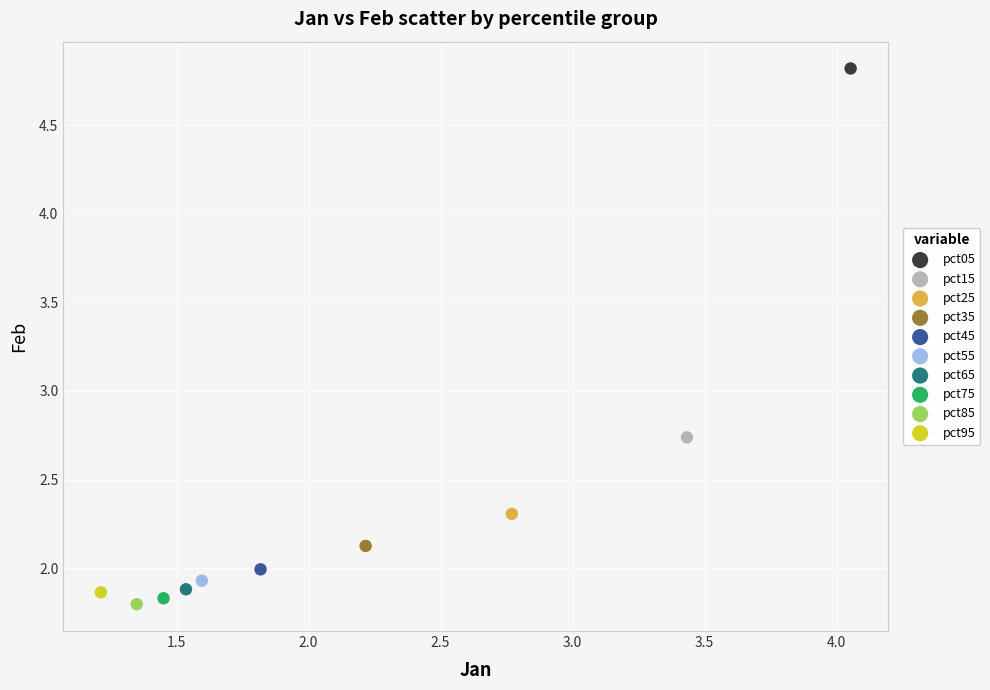

What are all the series names shown in the legend?

pct05, pct15, pct25, pct35, pct45, pct55, pct65, pct75, pct85, pct95